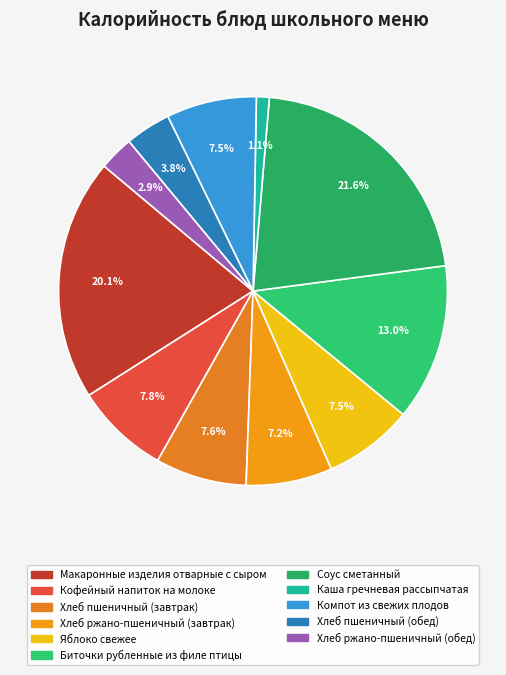

How many segments does this pie chart have?

11